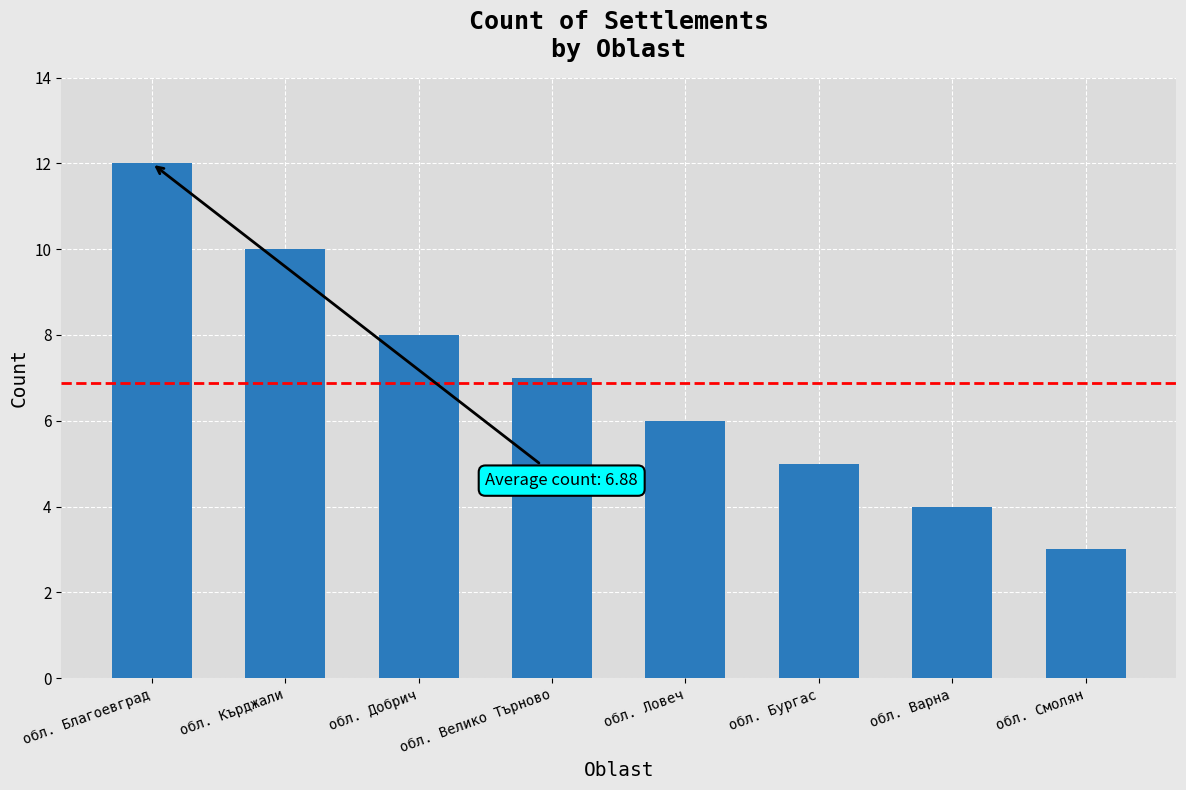

List the labels in order of value, smallest first.

обл. Смолян, обл. Варна, обл. Бургас, обл. Ловеч, обл. Велико Търново, обл. Добрич, обл. Кърджали, обл. Благоевград